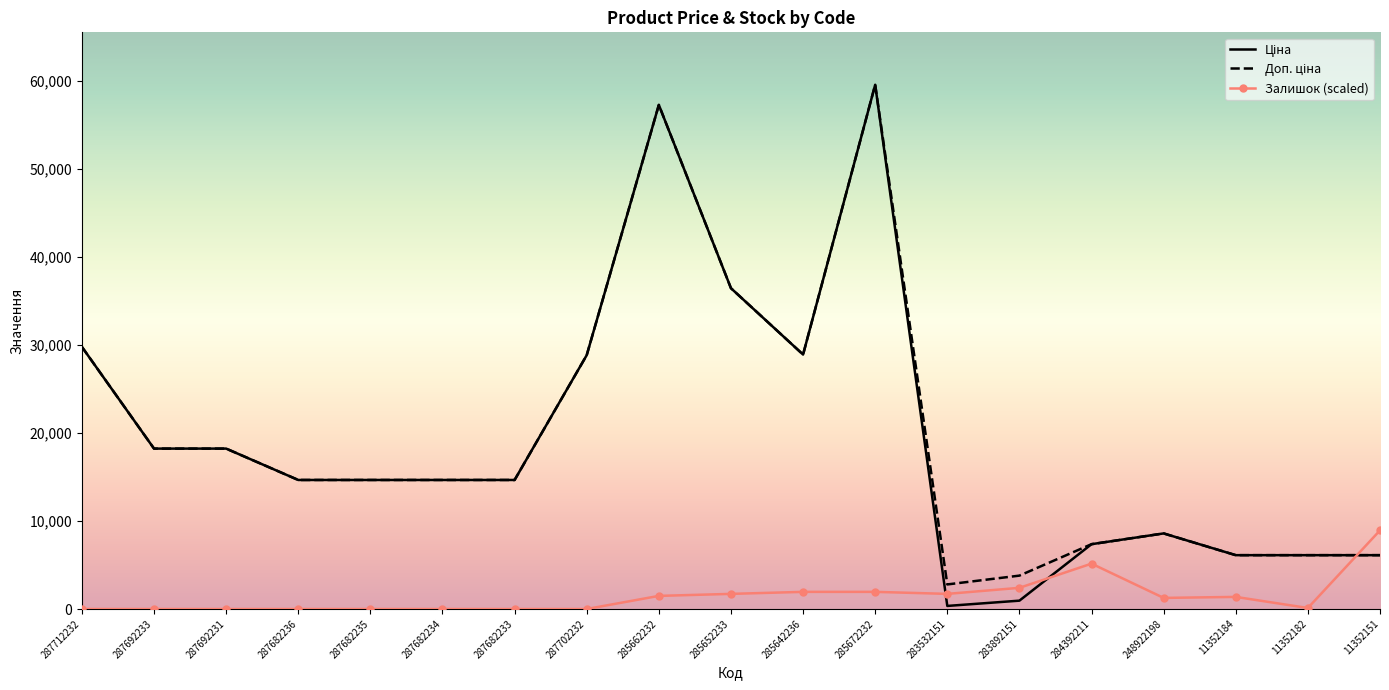

True or false: Залишок (scaled) has a value of 7696.5 at 284392211.

False